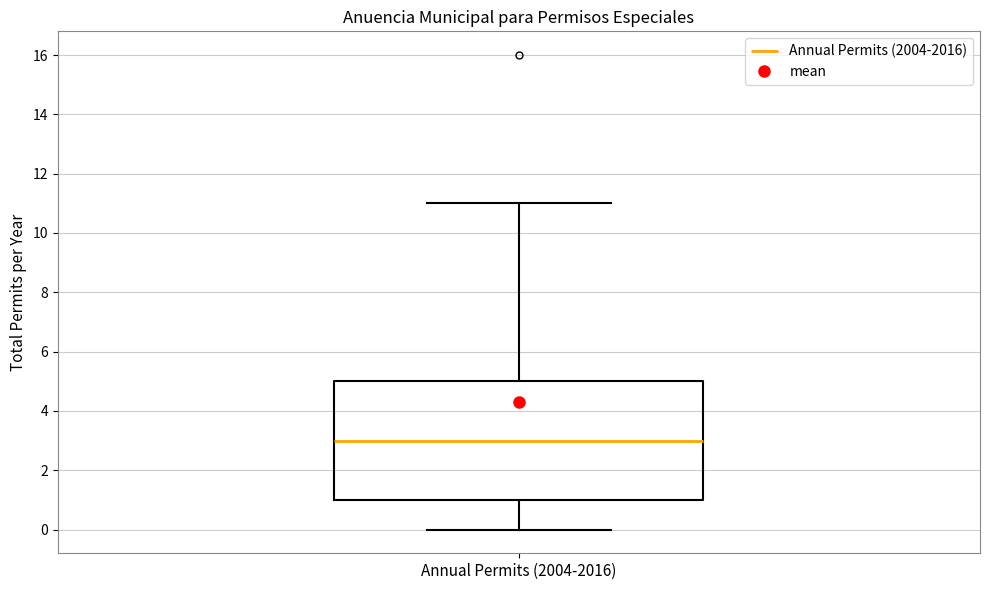

Where does the median line of the box for Annual Permits (2004-2016) sit on the y-axis? The values are not printed on the chart, so give them approximately, as read against the axis.

3